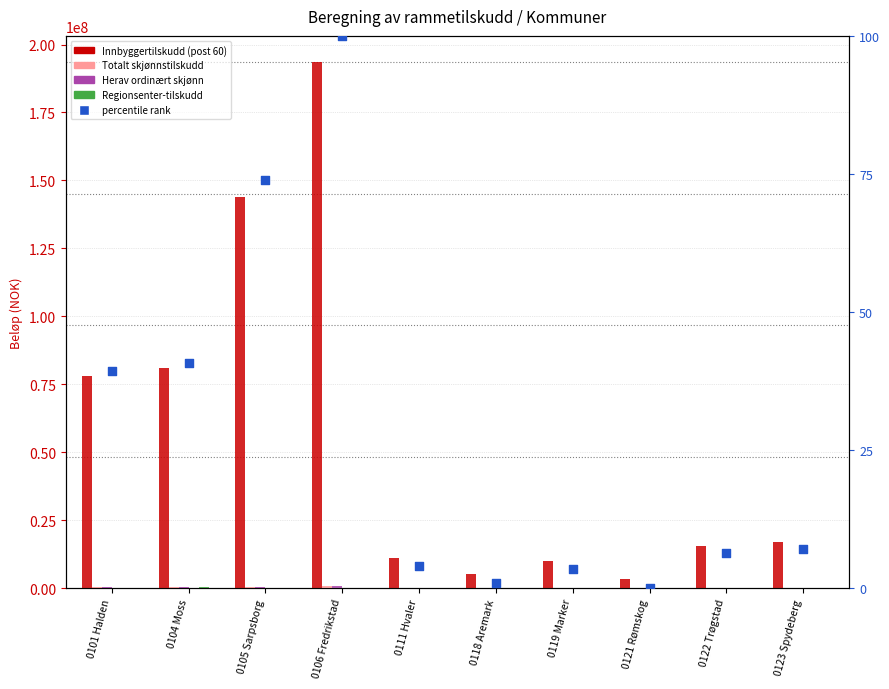

Which series reaches the minimum Y coordinate?

Totalt skjønnstilskudd (post 64)